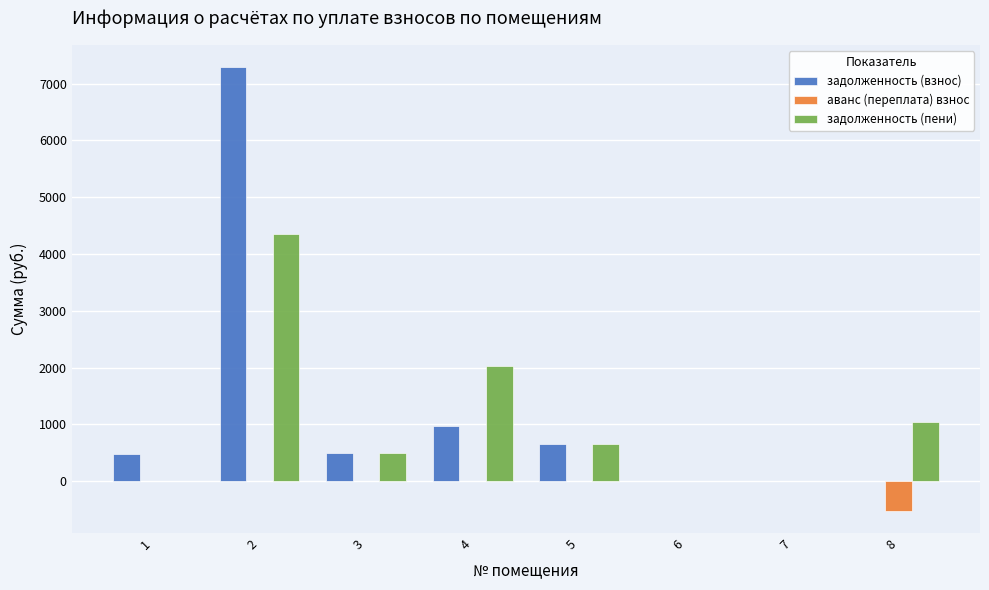

What is the sum of all задолженность (пени) values?

8573.1